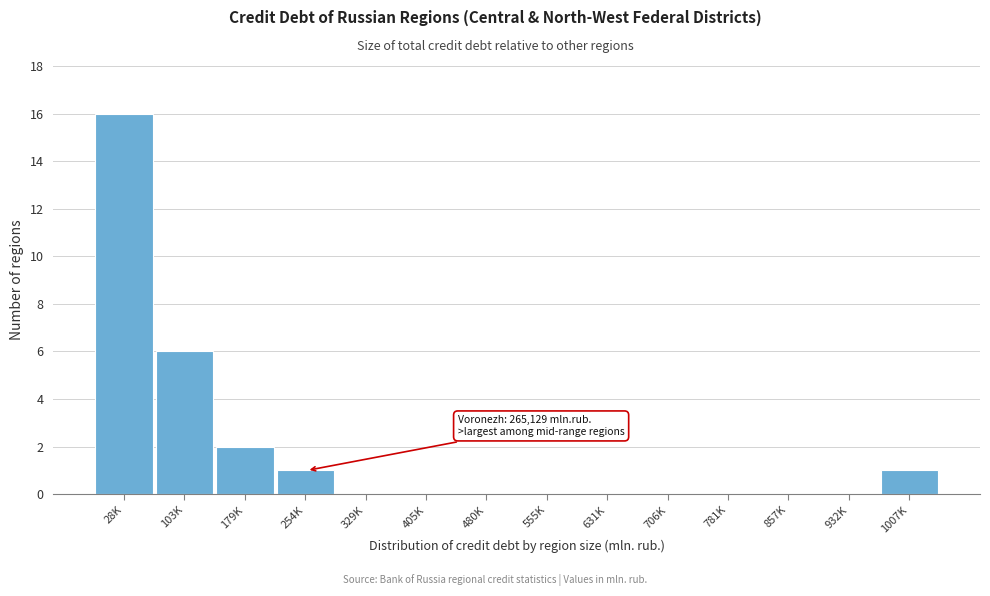

Reading left to right, transcribe all the data shown in this chart.

28K=16	103K=6	179K=2	254K=1	329K=0	405K=0	480K=0	555K=0	631K=0	706K=0	781K=0	857K=0	932K=0	1007K=1